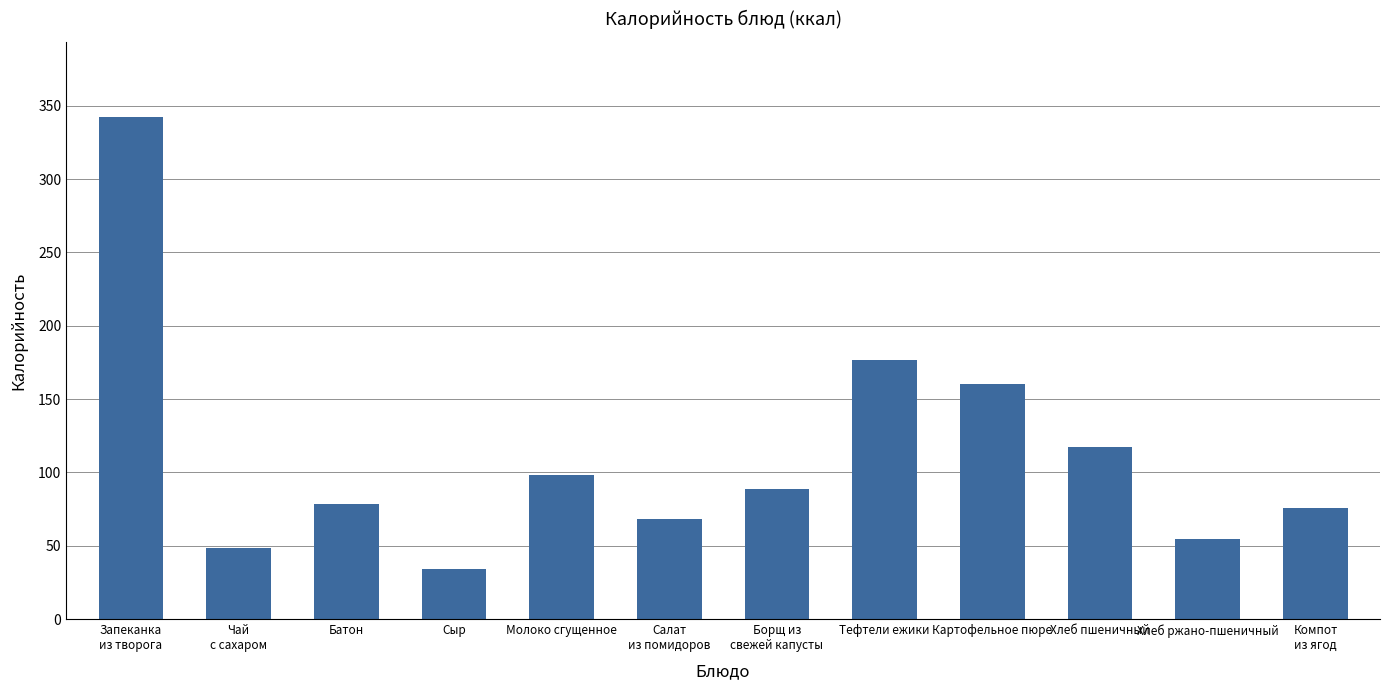

What is the sum of all values?

1344.0